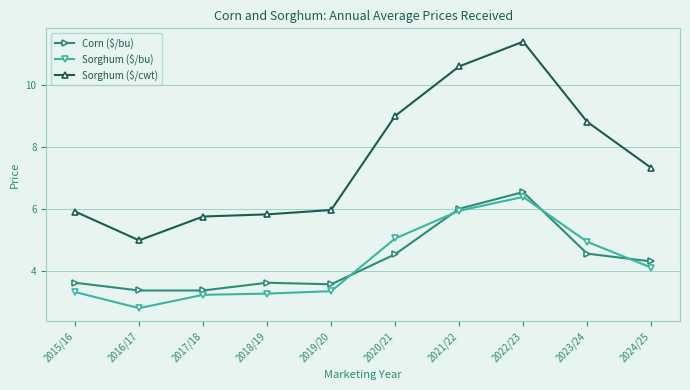

Rank the series at 2023/24 from highest to lowest value.

Sorghum ($/cwt), Sorghum ($/bu), Corn ($/bu)